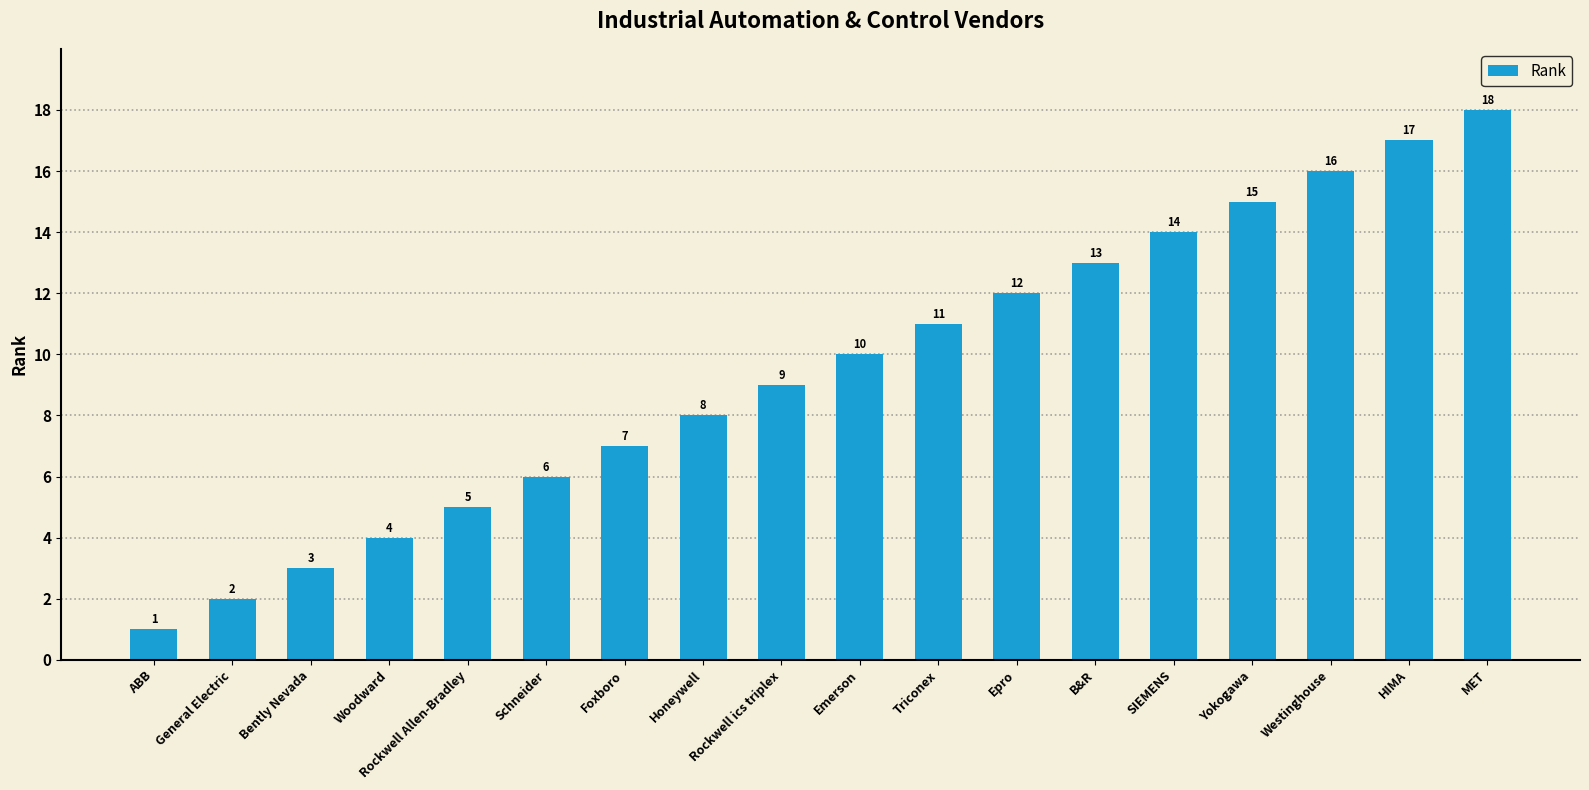

What is the sum of all values?

171